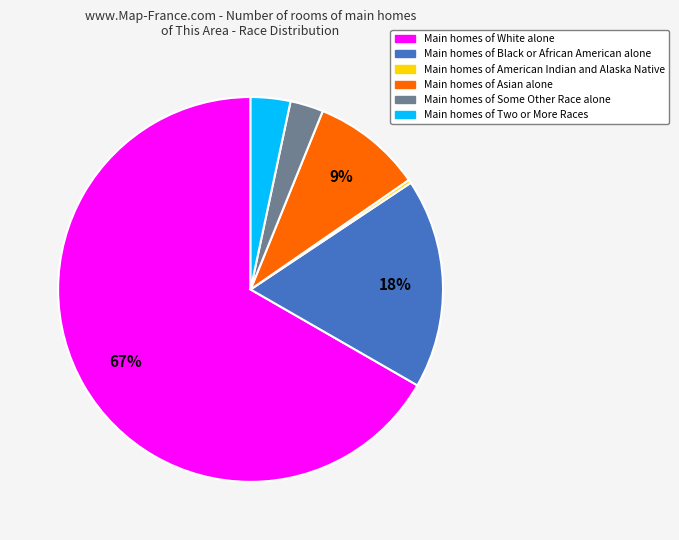

Is there any slice that represents more than half of the pie?

Yes